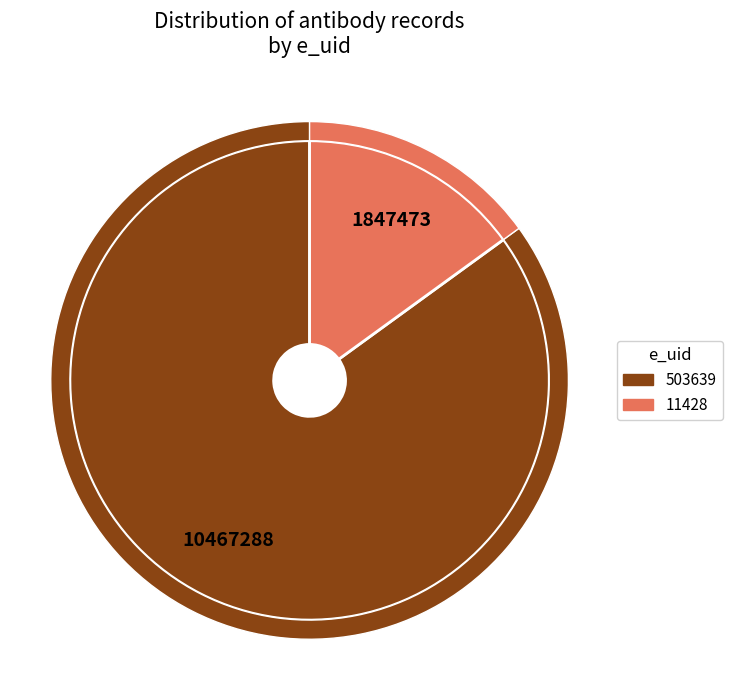

Rank the categories by value from highest to lowest.

503639, 11428